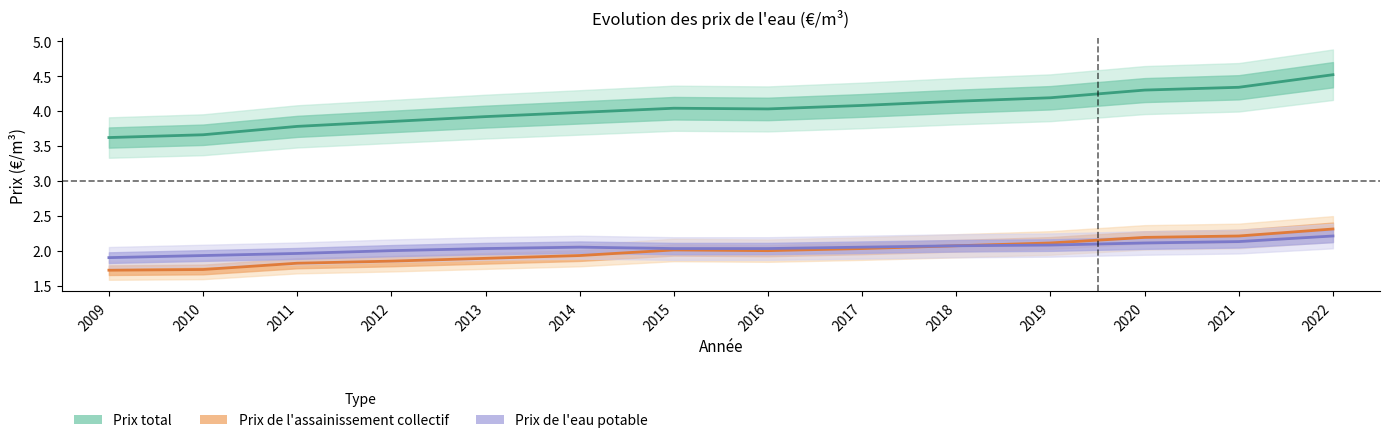

Rank the series by their maximum value, from lowest to highest.

Prix de l'eau potable, Prix de l'assainissement collectif, Prix total